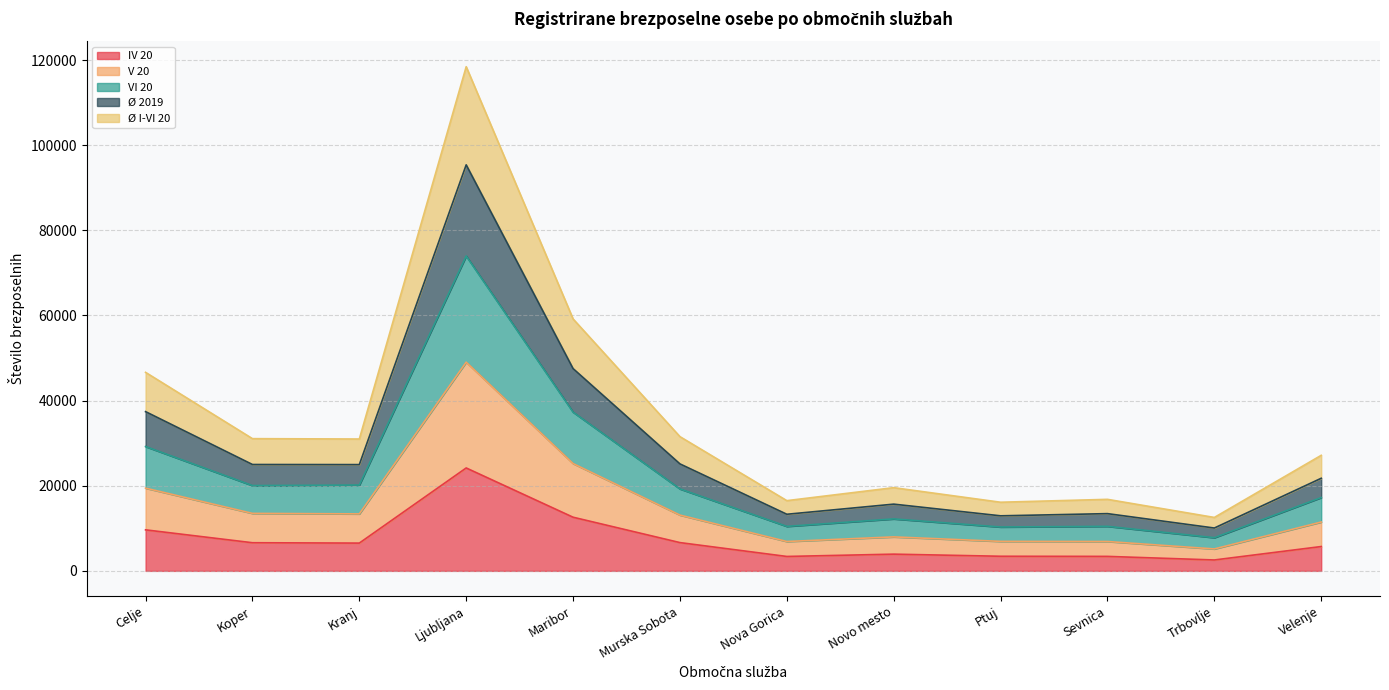

What are all the series names shown in the legend?

IV 20, V 20, VI 20, Ø 2019, Ø I-VI 20